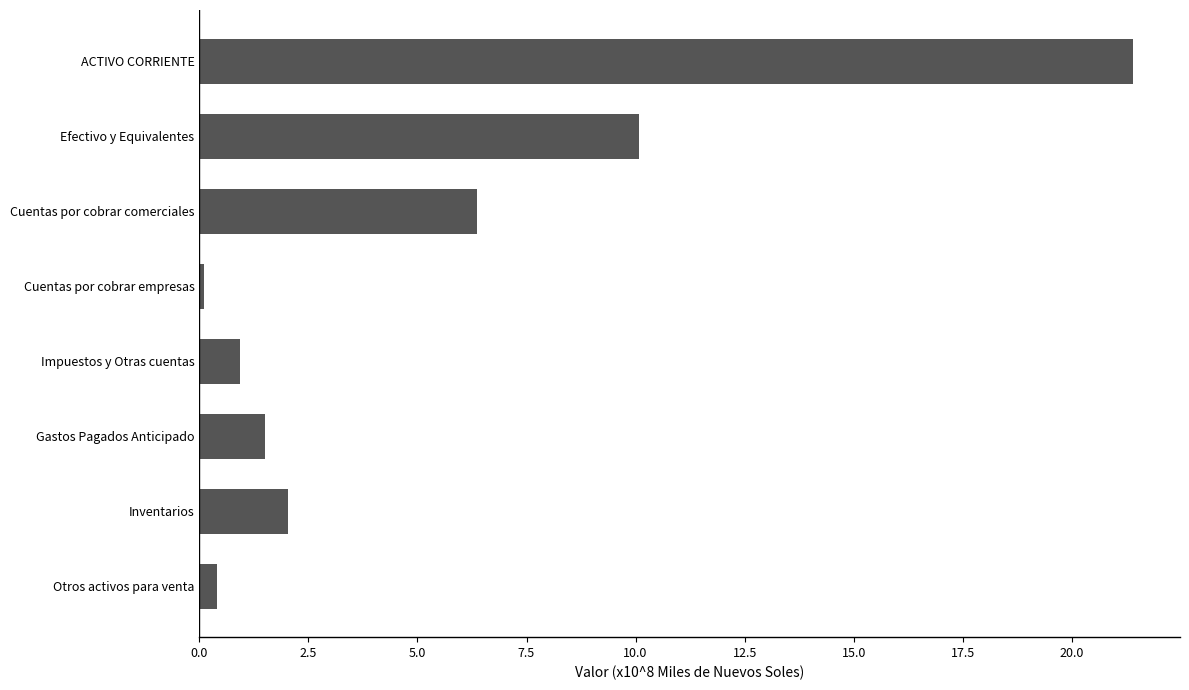

What is the sum of all values?

42.8